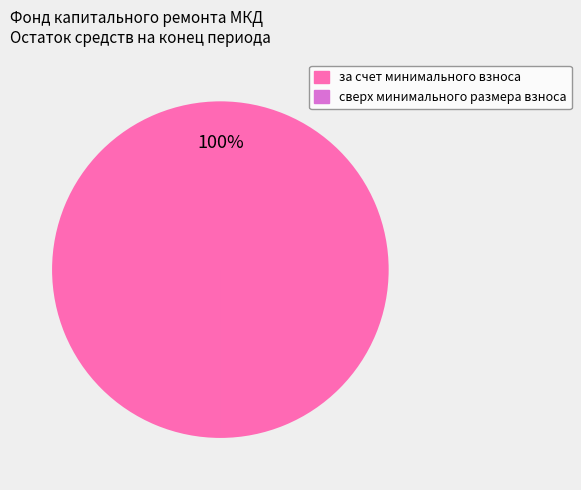

True or false: за счет минимального взноса accounts for 100% of the total.

True